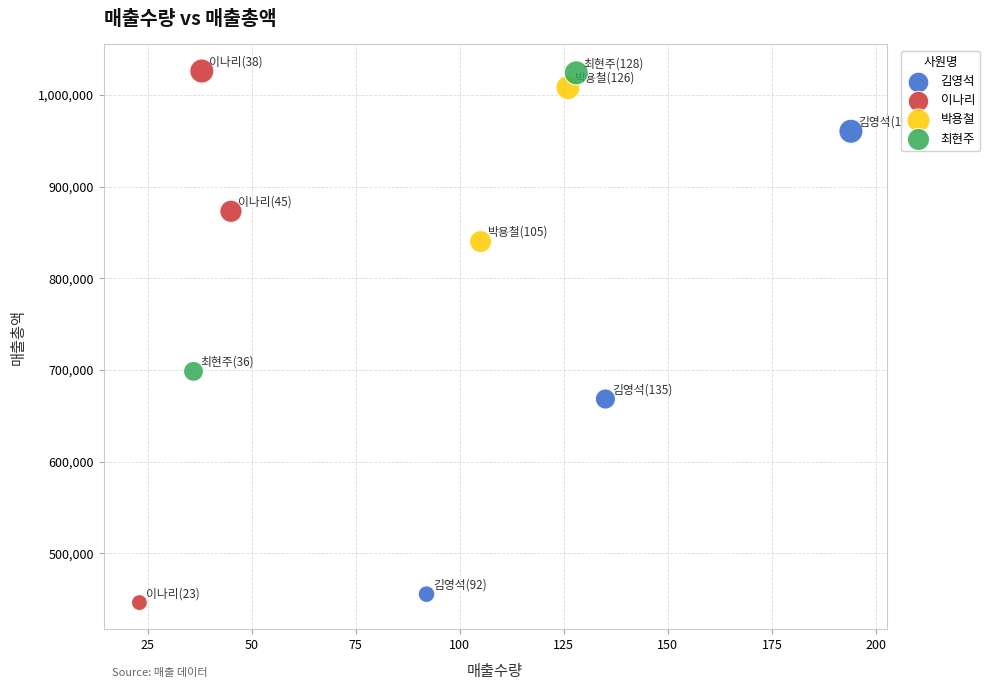

What are all the series names shown in the legend?

김영석, 이나리, 박용철, 최현주